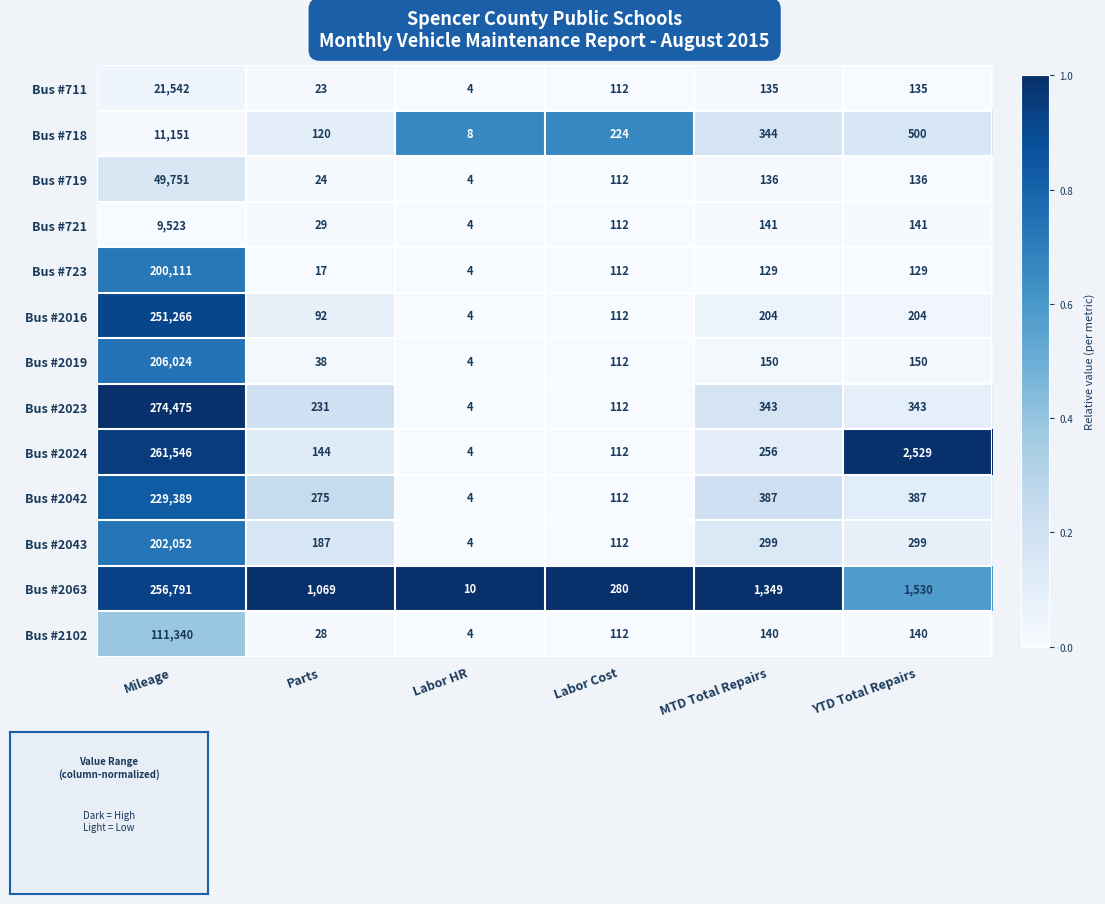

At YTD Total Repairs, list the series in order from largest to smallest.

Bus #2024, Bus #2063, Bus #718, Bus #2042, Bus #2023, Bus #2043, Bus #2016, Bus #2019, Bus #721, Bus #2102, Bus #719, Bus #711, Bus #723